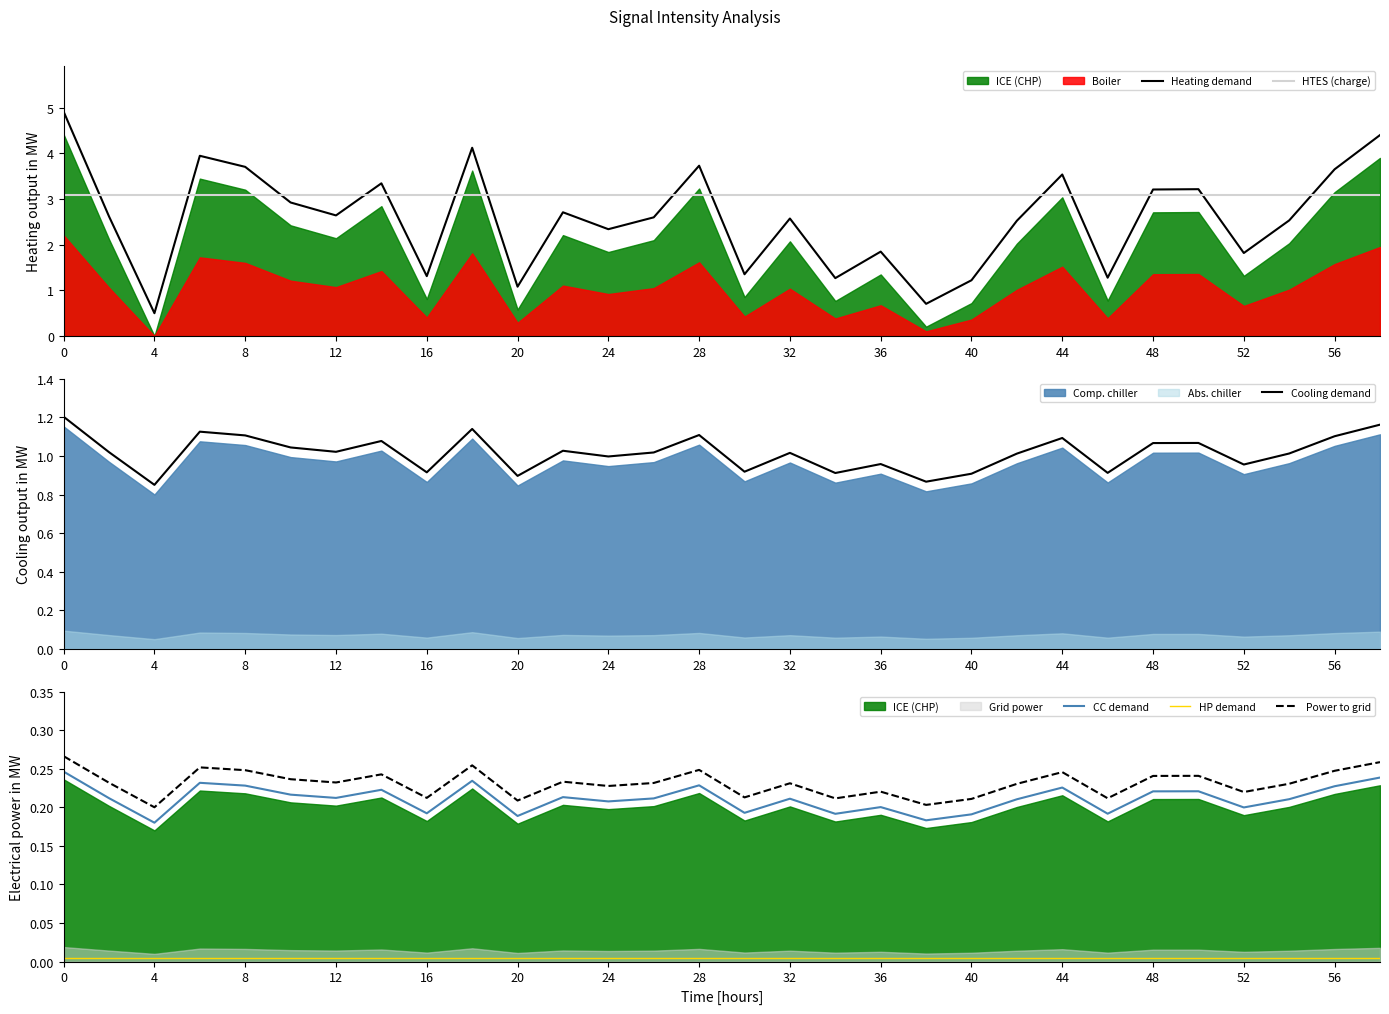

At how many categories does at least one series exceed 3?

30